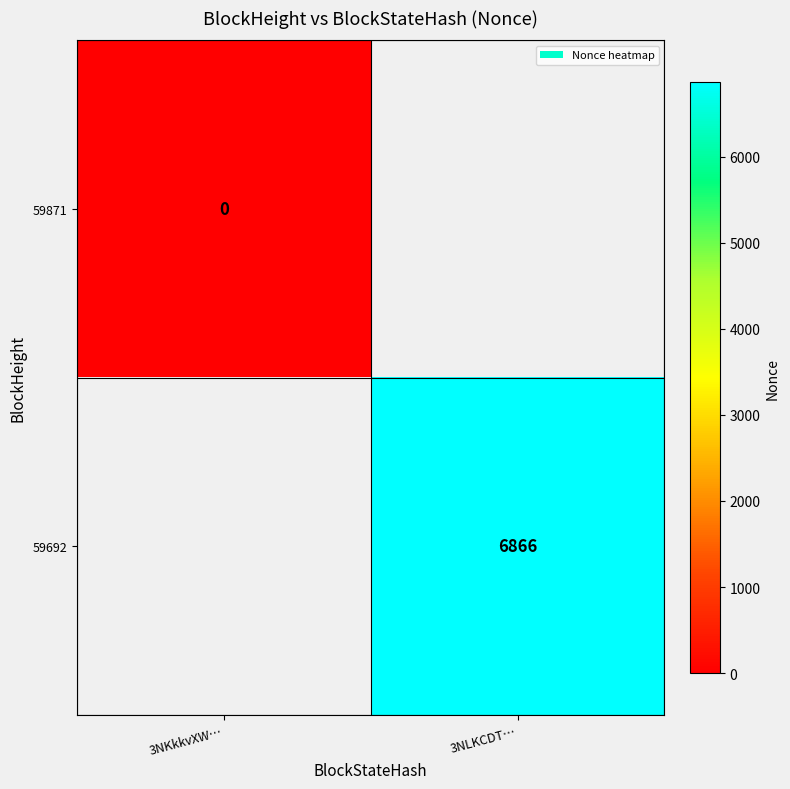

The value of 59692 at 3NLKCDT… is 6866. True or false?

True